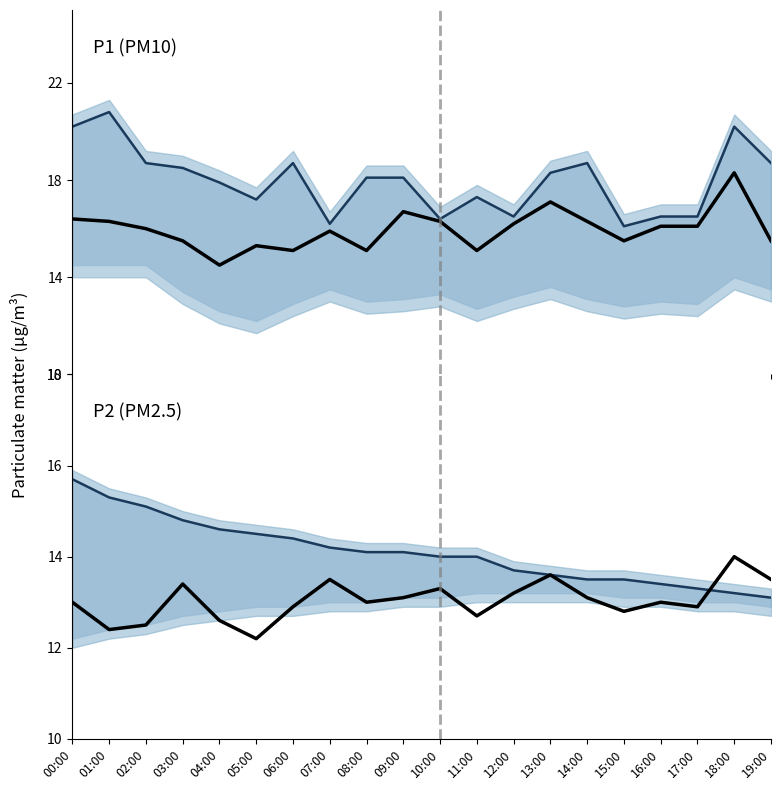

Between 13:00 and 14:00, which series saw the biggest shift?

P1 mean